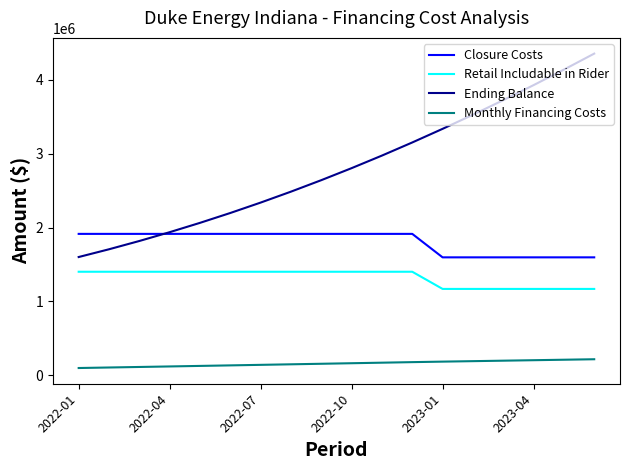

How many series are shown in this chart?

4